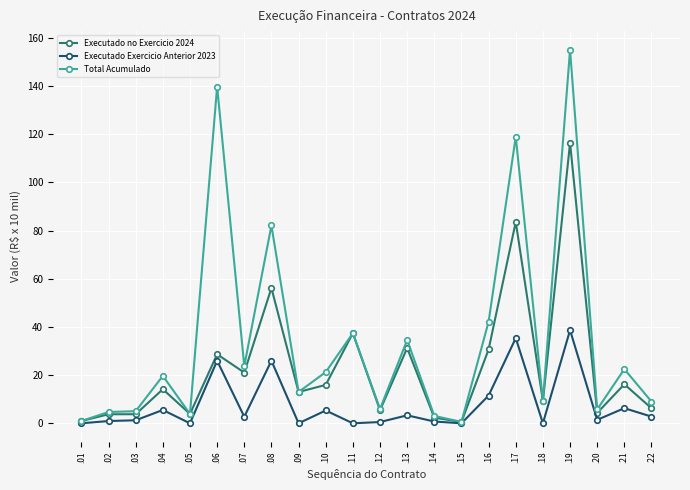

What is the total value across all series at .02?

9.4